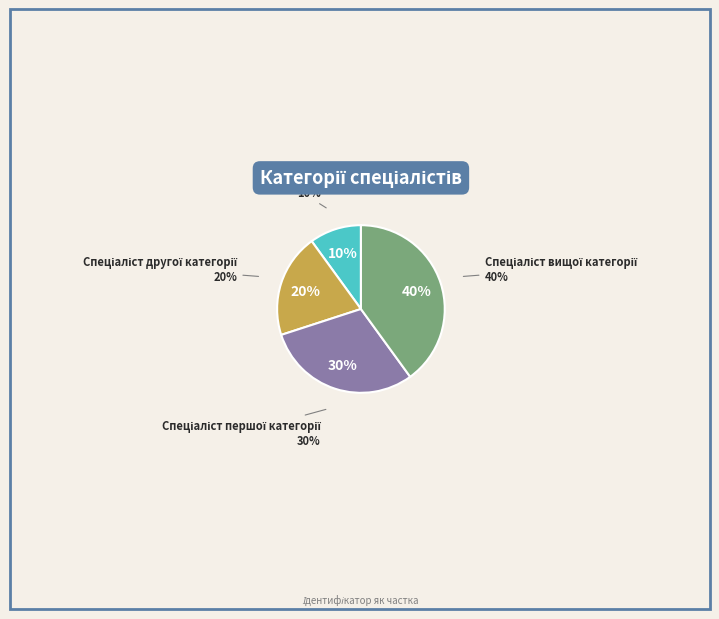

To the nearest percent, what portion does Спеціаліст represent?

10%